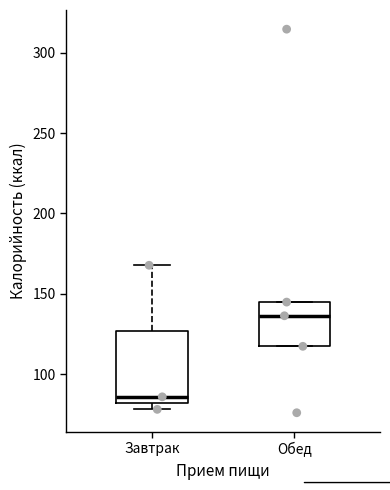

Comparing the boxes themselves (not the whiskers), which one is the tallest?

Завтрак